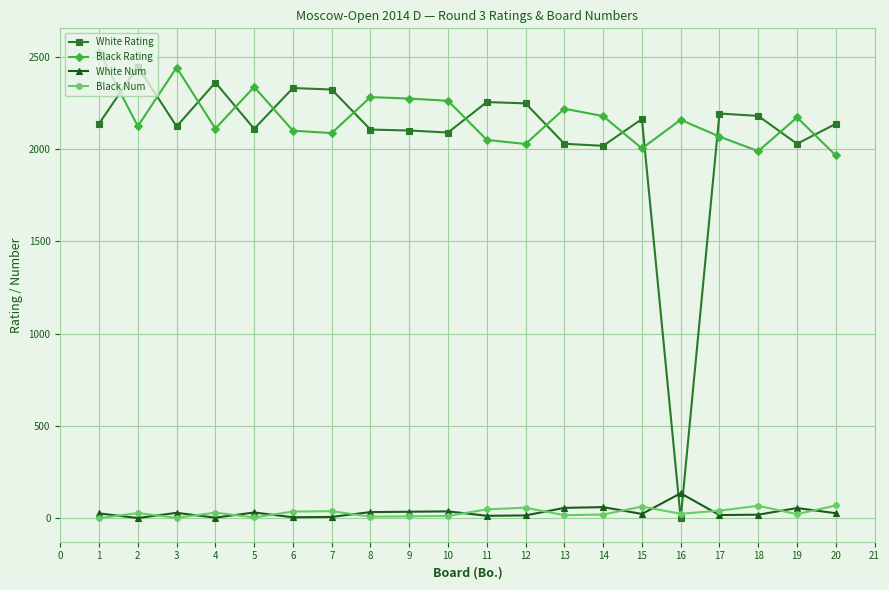

Which series has the widest spread of values?

White Rating